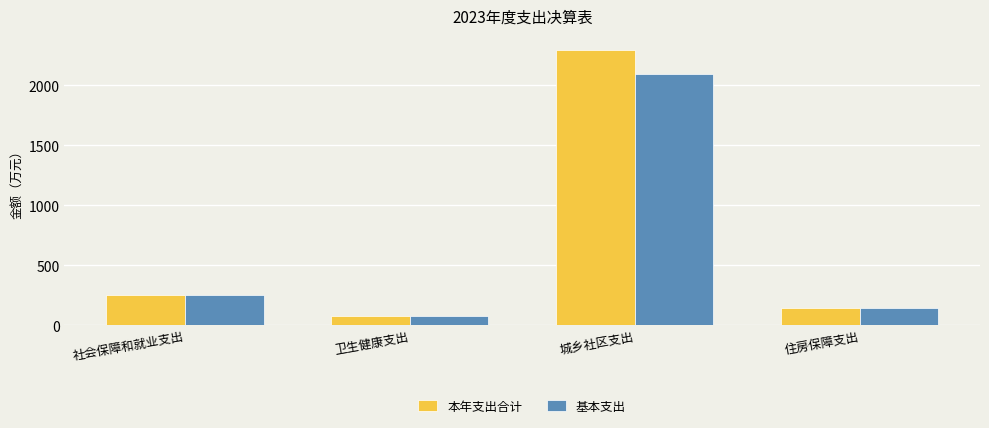

Rank the categories by 本年支出合计 value from lowest to highest.

卫生健康支出, 住房保障支出, 社会保障和就业支出, 城乡社区支出